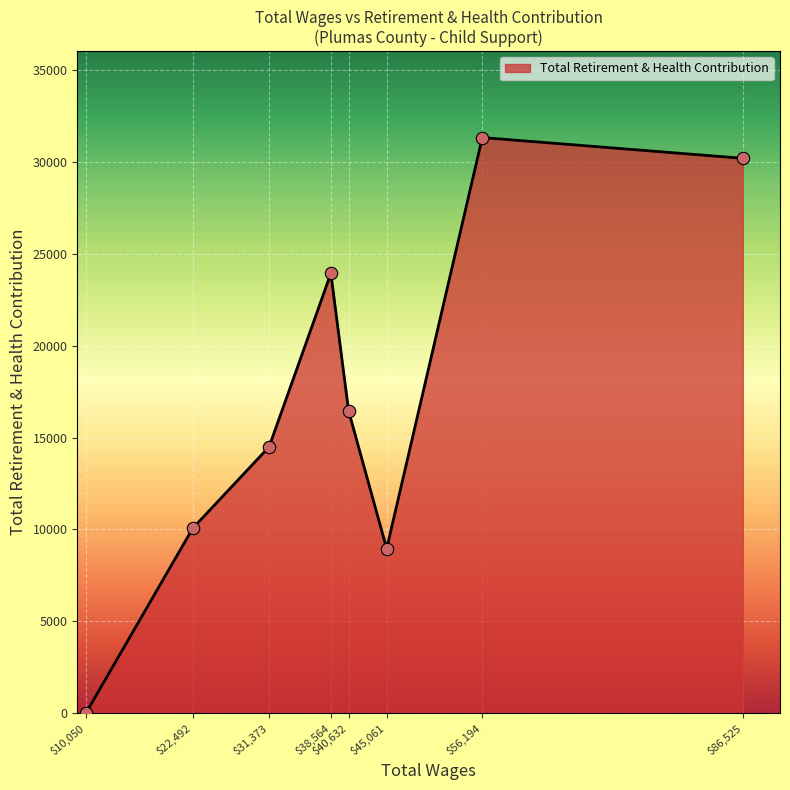

Where is the data nearest to the value 15663?

$40,632